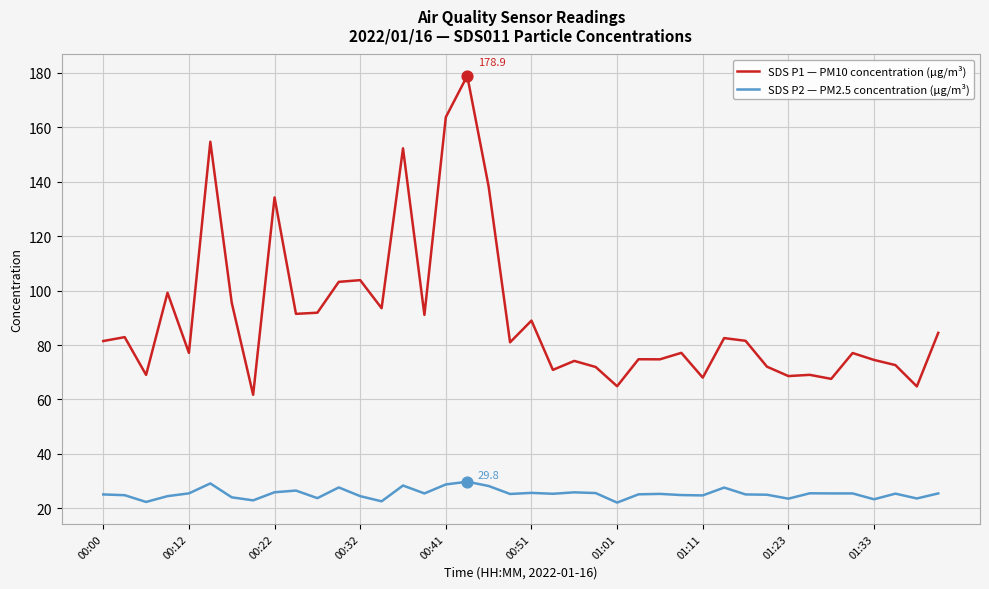

Which series has the largest total across all categories?

SDS P1 — PM10 concentration (µg/m³)